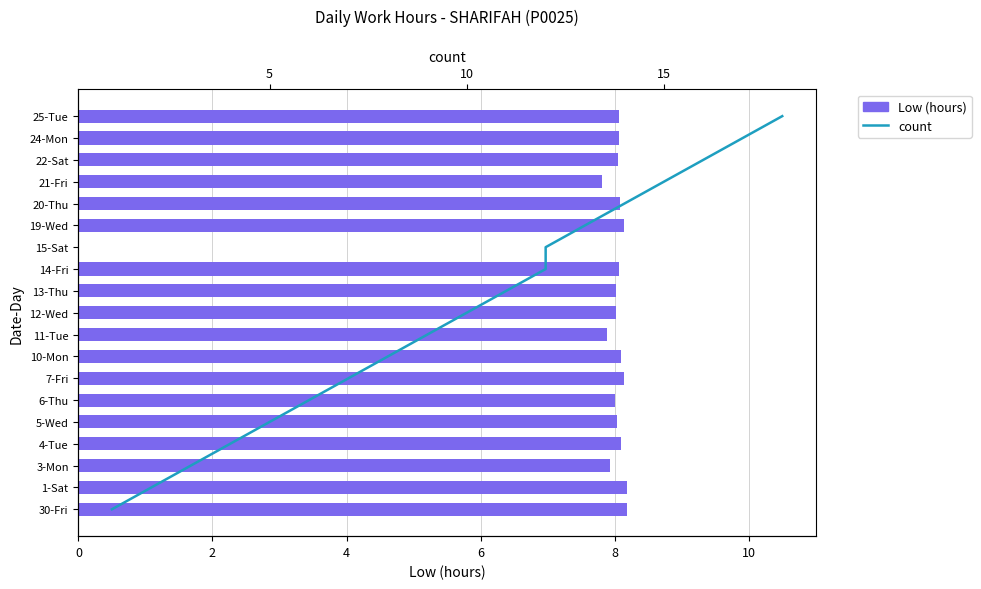

What is the greatest value displayed?

18.0